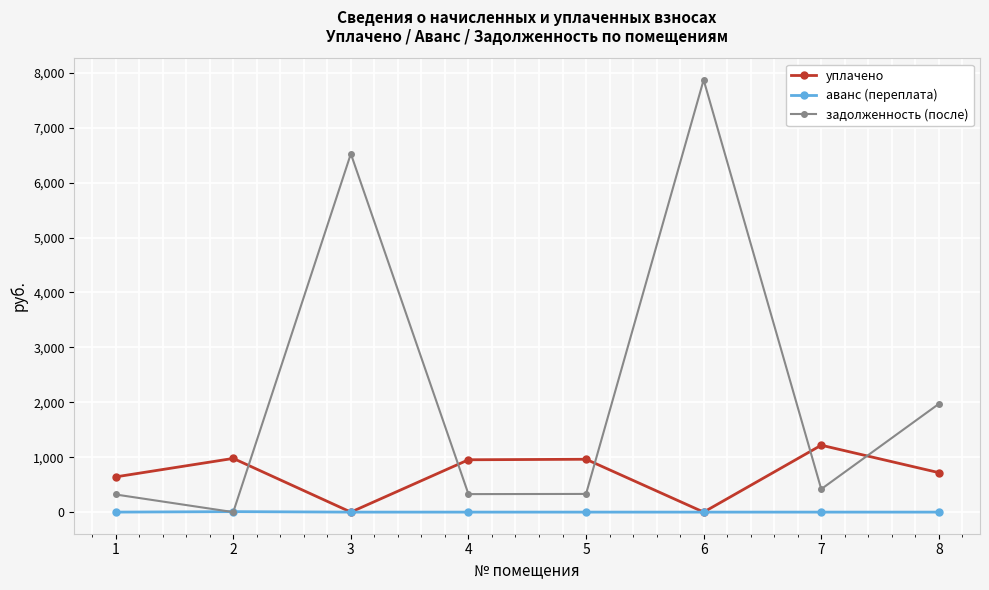

What is the value of the уплачено point at the 2nd from the left?

977.8